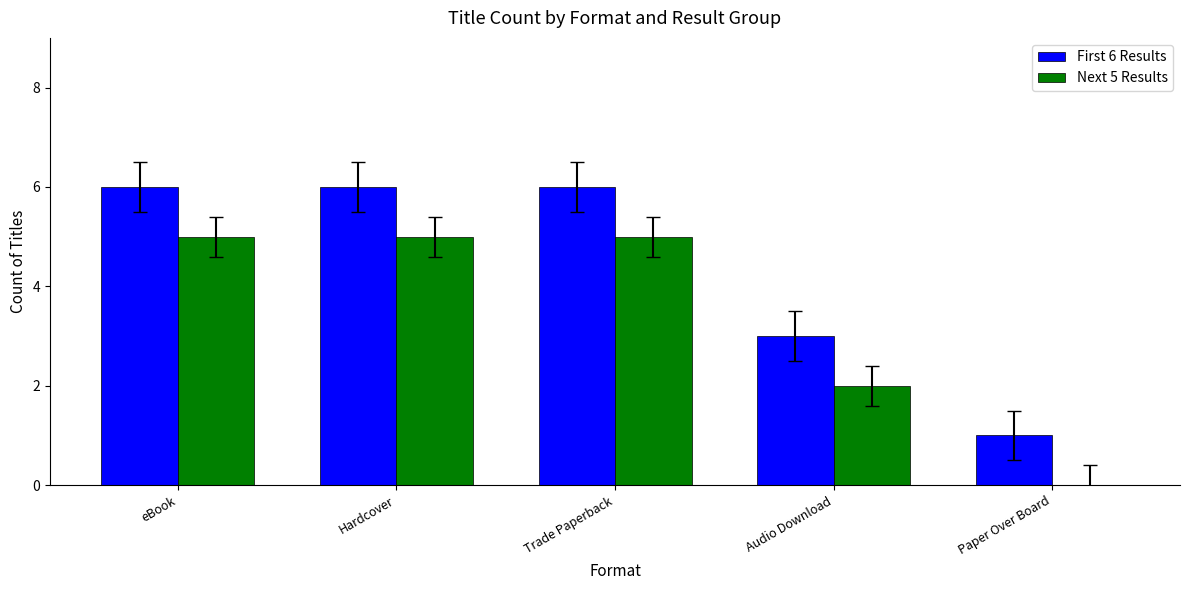

The Next 5 Results series shows 1 at Hardcover. True or false?

False